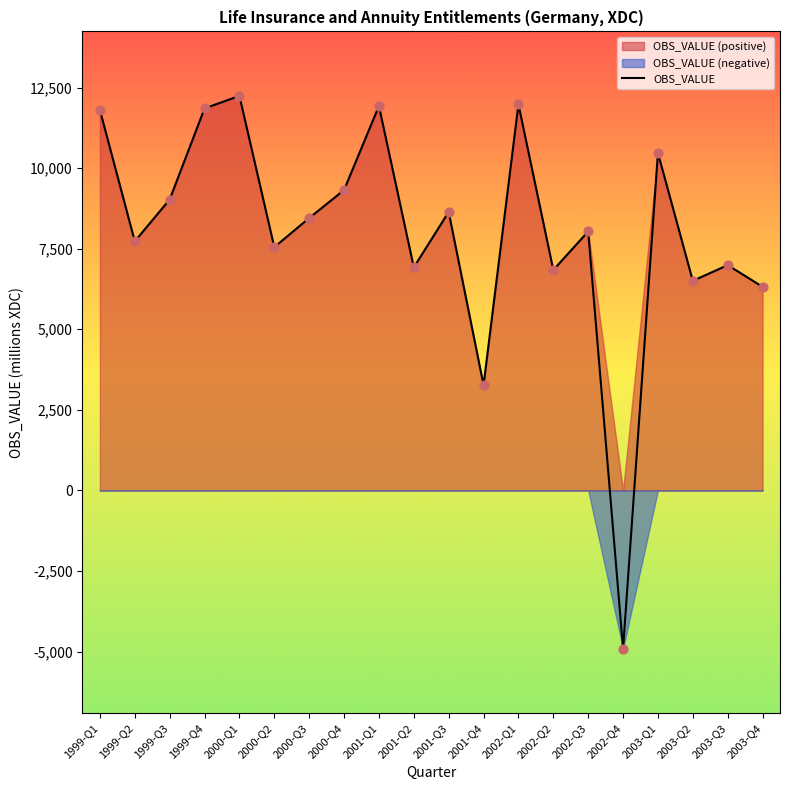

What is the change in value from 1999-Q2 to 2003-Q4?

-1412